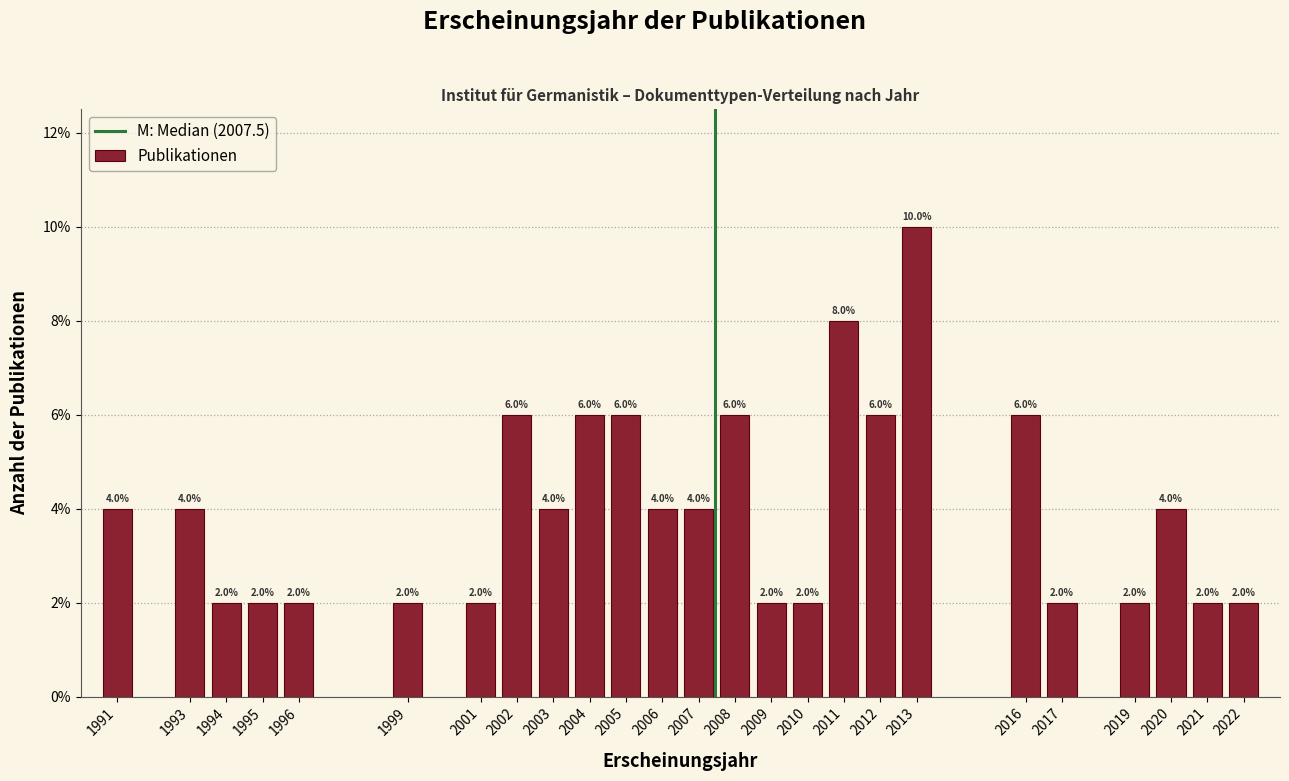

Reading left to right, what are all the values shown in this chart?

4	4	2	2	2	2	2	6	4	6	6	4	4	6	2	2	8	6	10	6	2	2	4	2	2